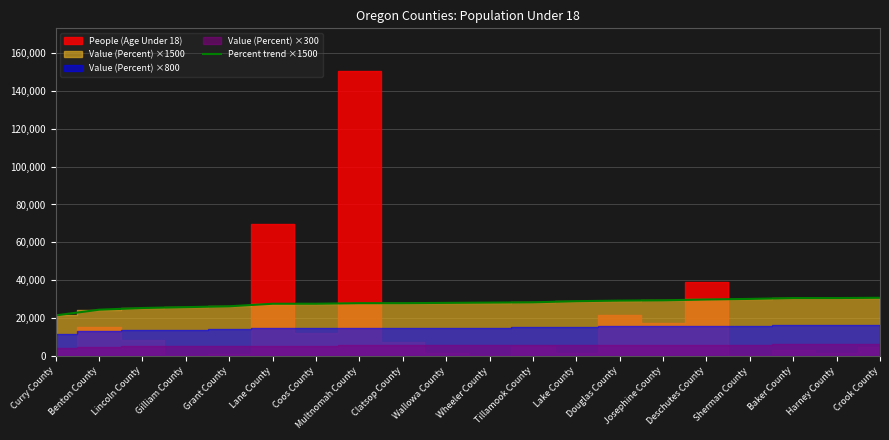

Is it true that Percent trend ×1500 equals 50816.0 at Deschutes County?

False